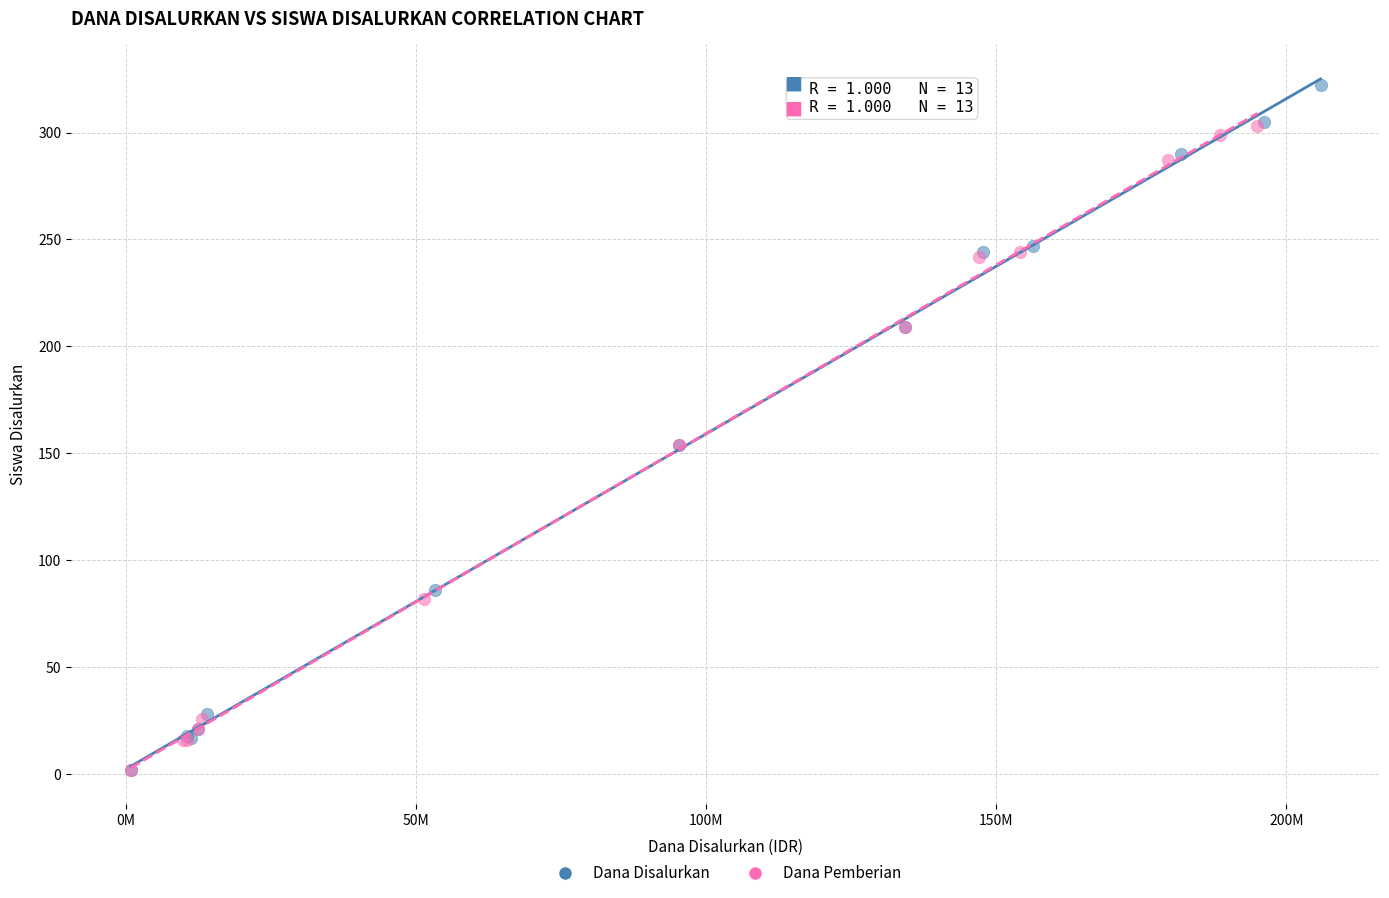

Which series has the widest spread of Y values?

Dana Disalurkan